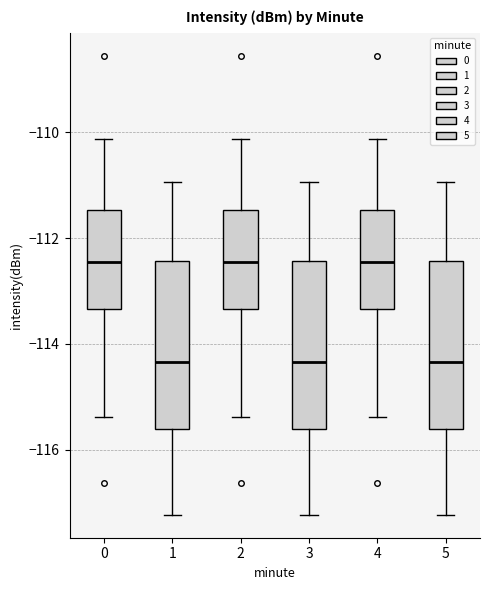

Where is the upper edge of the box at x = 2 on the y-axis? The values are not printed on the chart, so give them approximately, as read against the axis.

-111.4